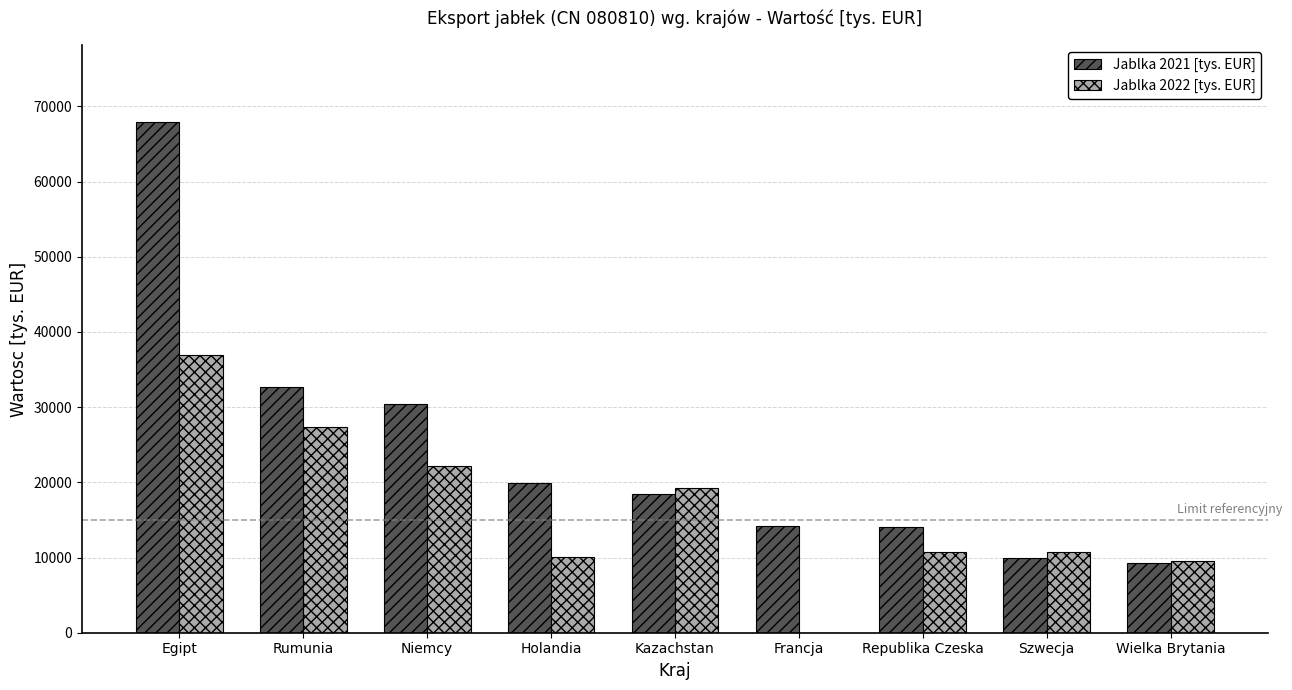

Which series has the largest total across all categories?

Jablka 2021 [tys. EUR]